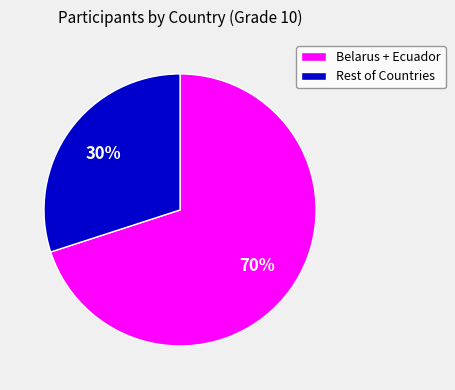

Rank the categories by value from highest to lowest.

Belarus + Ecuador, Rest of Countries